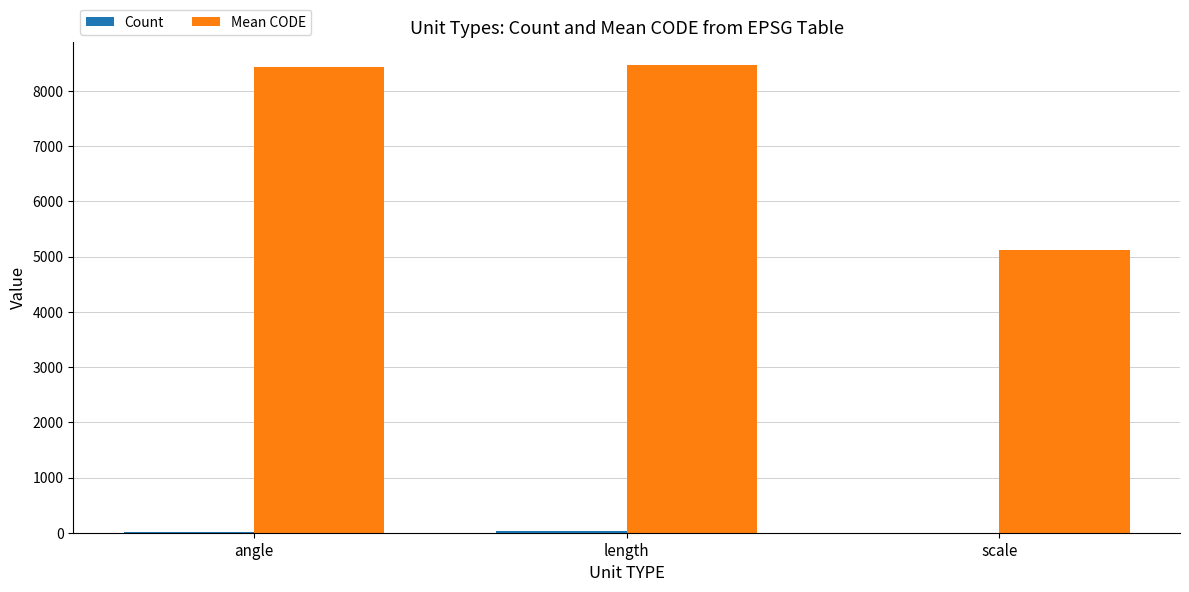

Which series has the largest total across all categories?

Mean CODE